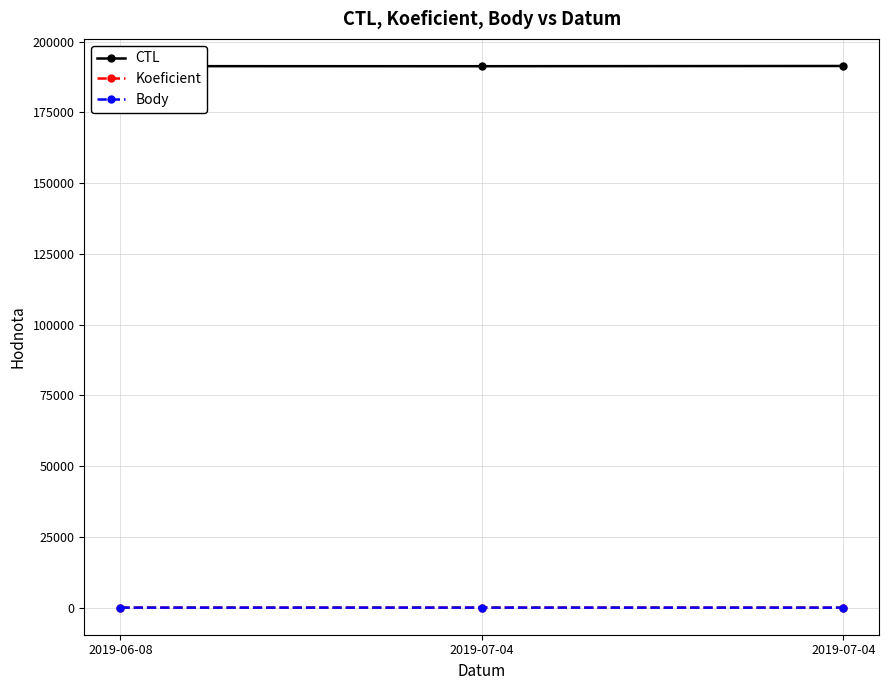

Is it true that Body equals 12 at 2019-07-04?

True